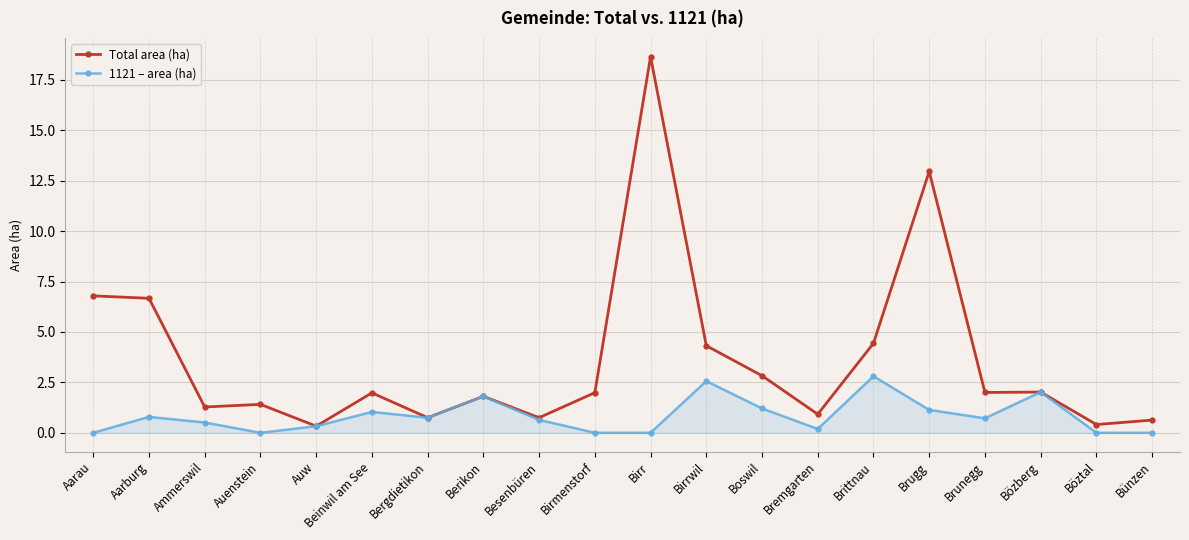

What is the total value across all series at Beinwil am See?

3.0